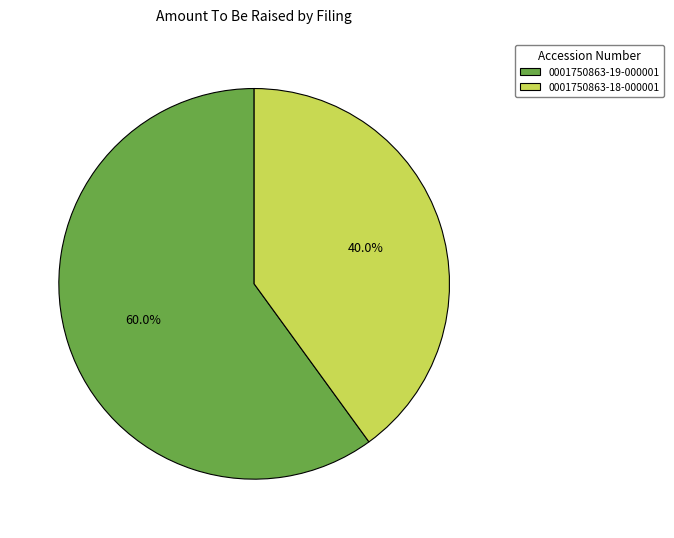

To the nearest percent, what is the average slice percentage?

50%